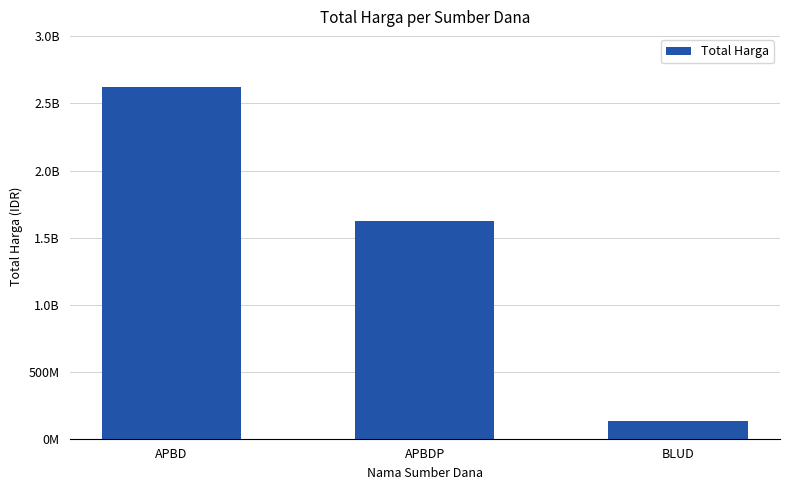

Are the bars horizontal?

No